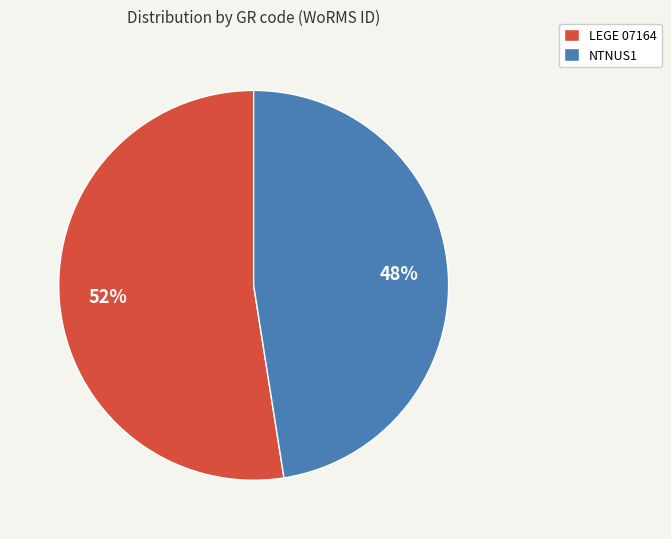

To the nearest percent, what portion does NTNUS1 represent?

48%